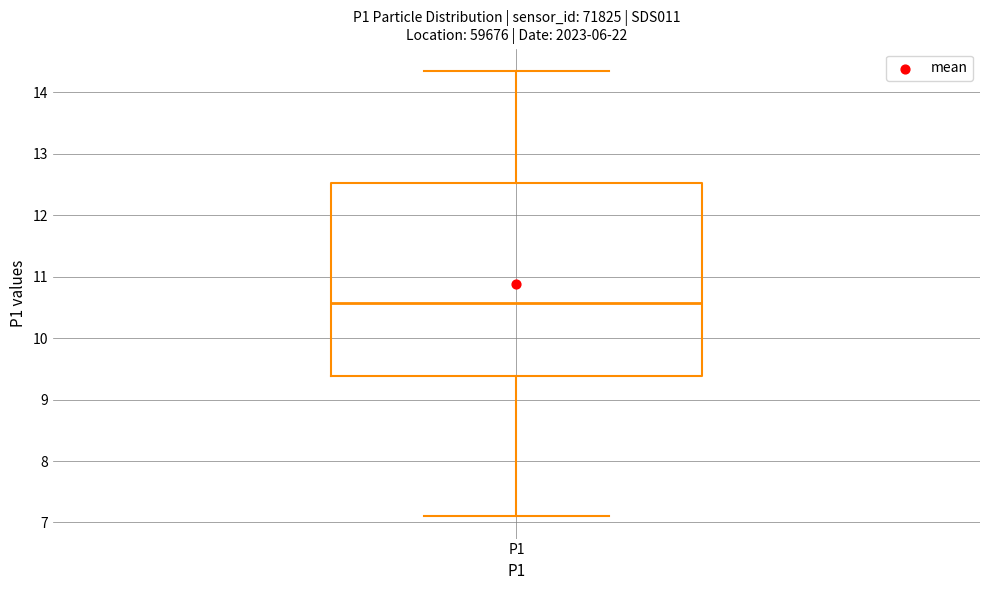

Where does the upper whisker of the box for P1 end on the y-axis? The values are not printed on the chart, so give them approximately, as read against the axis.

14.4